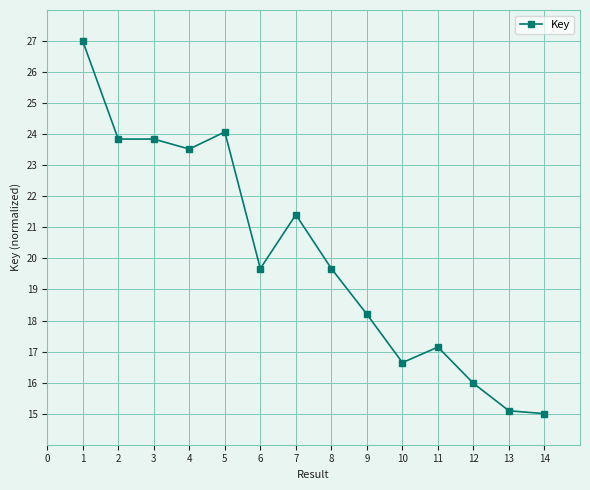

What is the greatest value displayed?

27.0